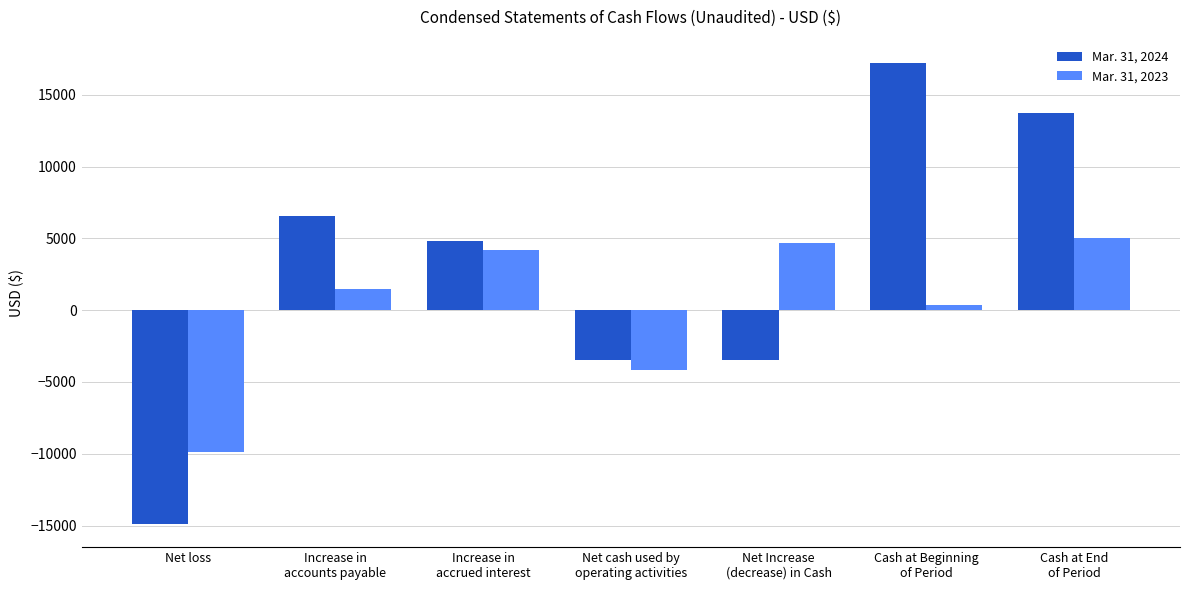

Reading left to right, what are all the values shown in this chart?

Mar. 31, 2024: Net loss=-14894	Increase in
accounts payable=6551	Increase in
accrued interest=4843	Net cash used by
operating activities=-3500	Net Increase
(decrease) in Cash=-3500	Cash at Beginning
of Period=17225	Cash at End
of Period=13725
Mar. 31, 2023: Net loss=-9867	Increase in
accounts payable=1500	Increase in
accrued interest=4167	Net cash used by
operating activities=-4200	Net Increase
(decrease) in Cash=4700	Cash at Beginning
of Period=324	Cash at End
of Period=5024